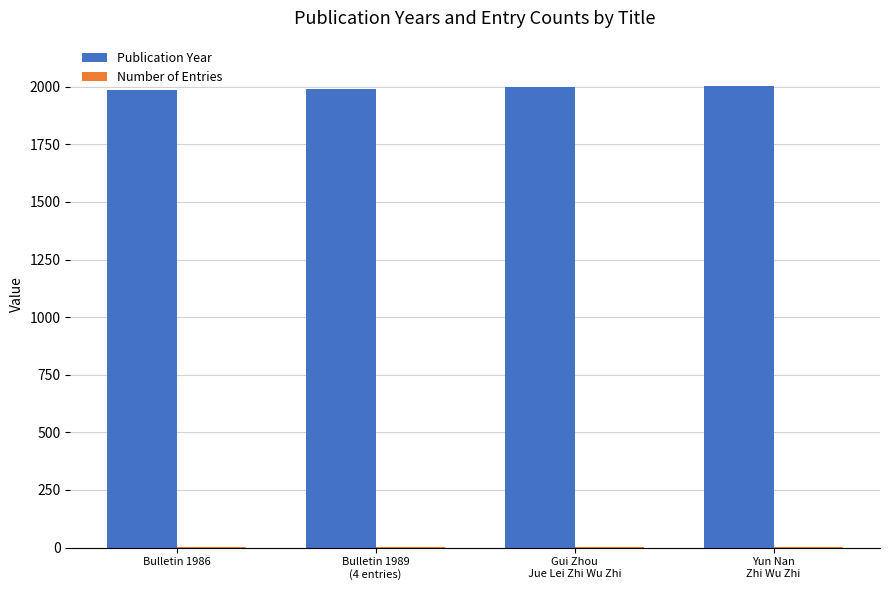

What is the sum of the Publication Year values at Gui Zhou
Jue Lei Zhi Wu Zhi and Bulletin 1986?

3987